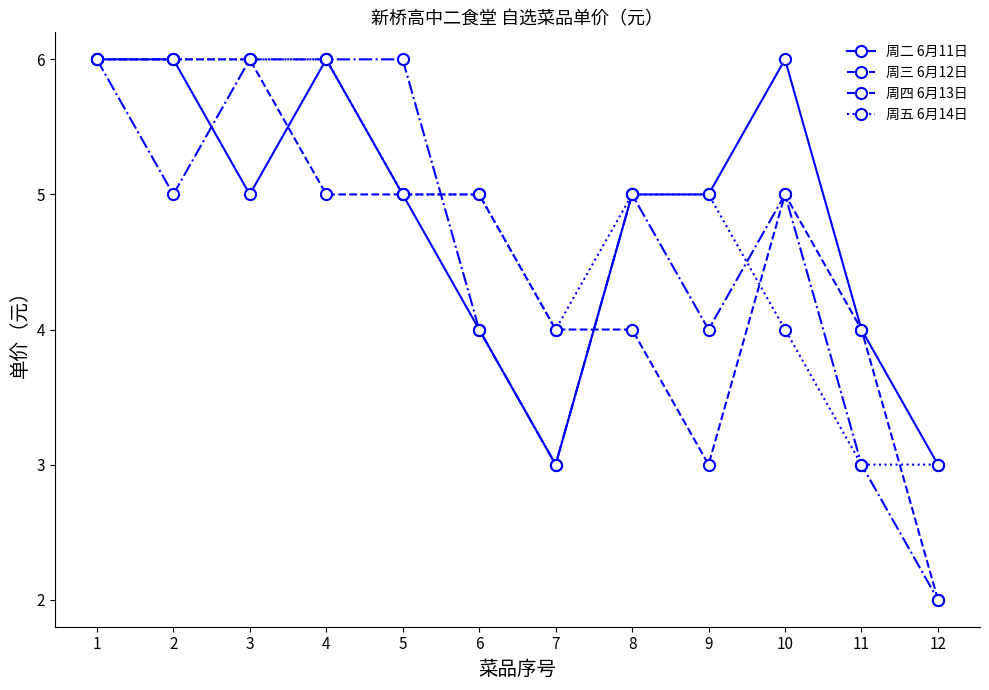

At which category is the sum across all series the highest?

1